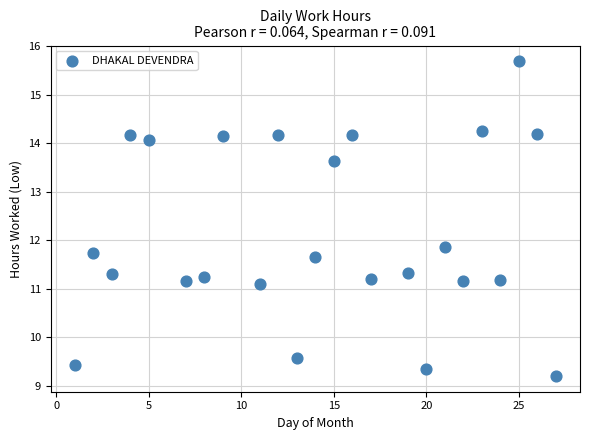

What Y value in the scatter plot is closest to 12?

11.9